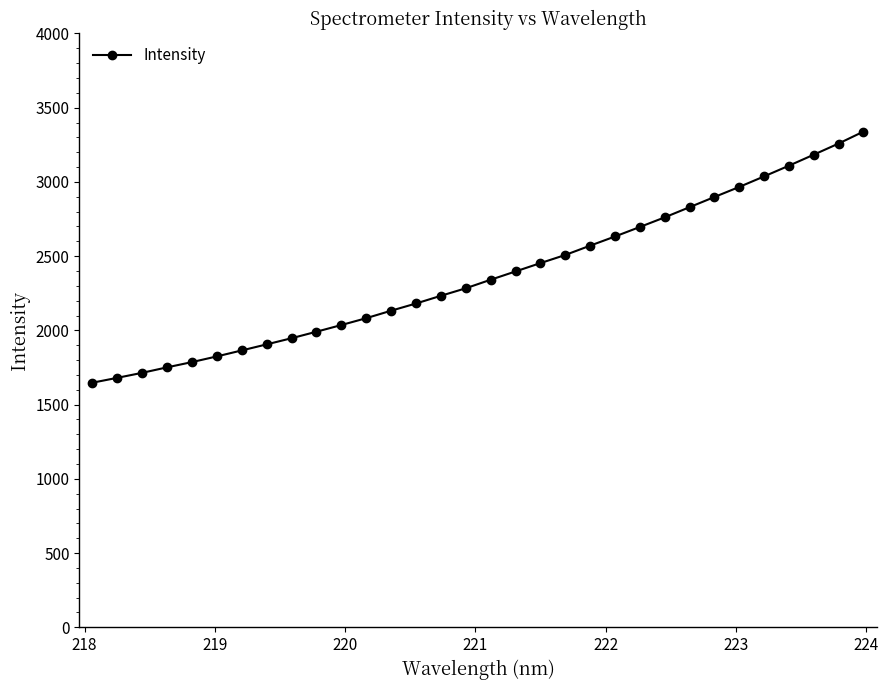

What is the smallest value displayed?

1647.5